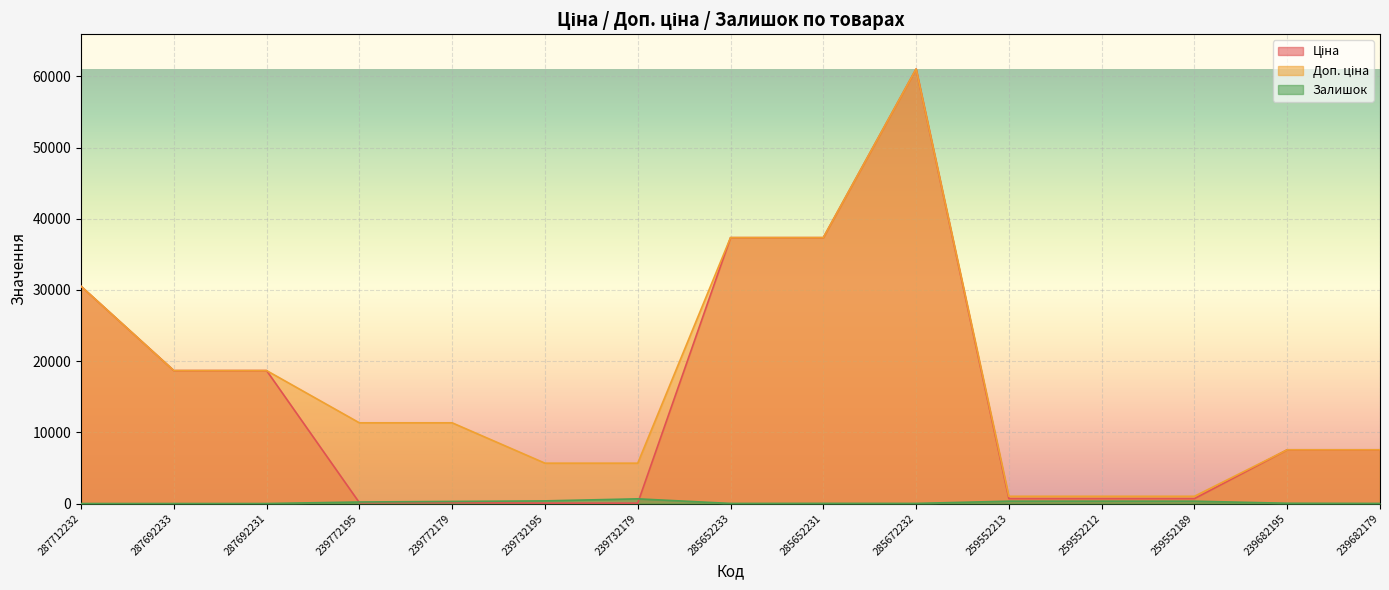

The value of Доп. ціна at 239682179 is 4387.6. True or false?

False